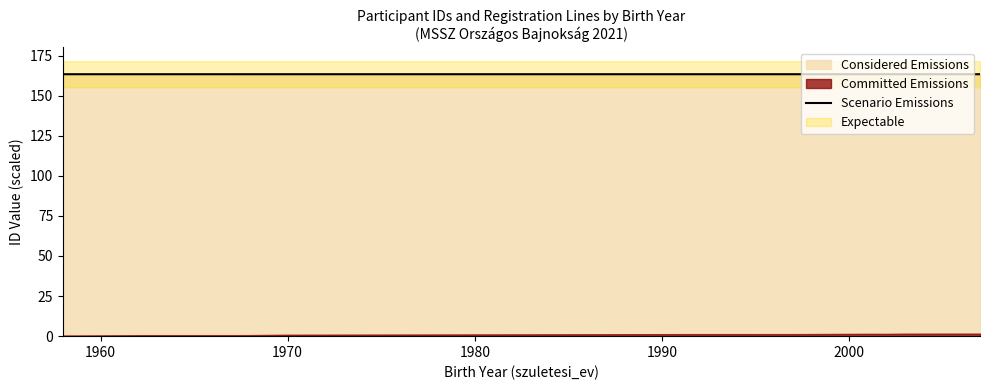

What is the maximum value shown in the chart?

163.3